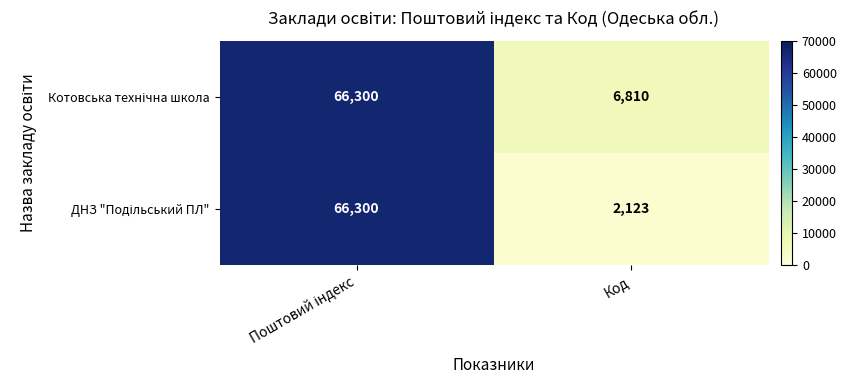

What is the minimum value shown in the chart?

2123